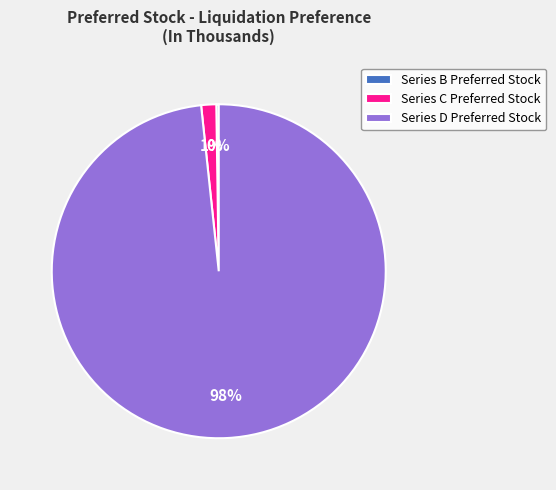

Which slice is the largest?

Series D Preferred Stock